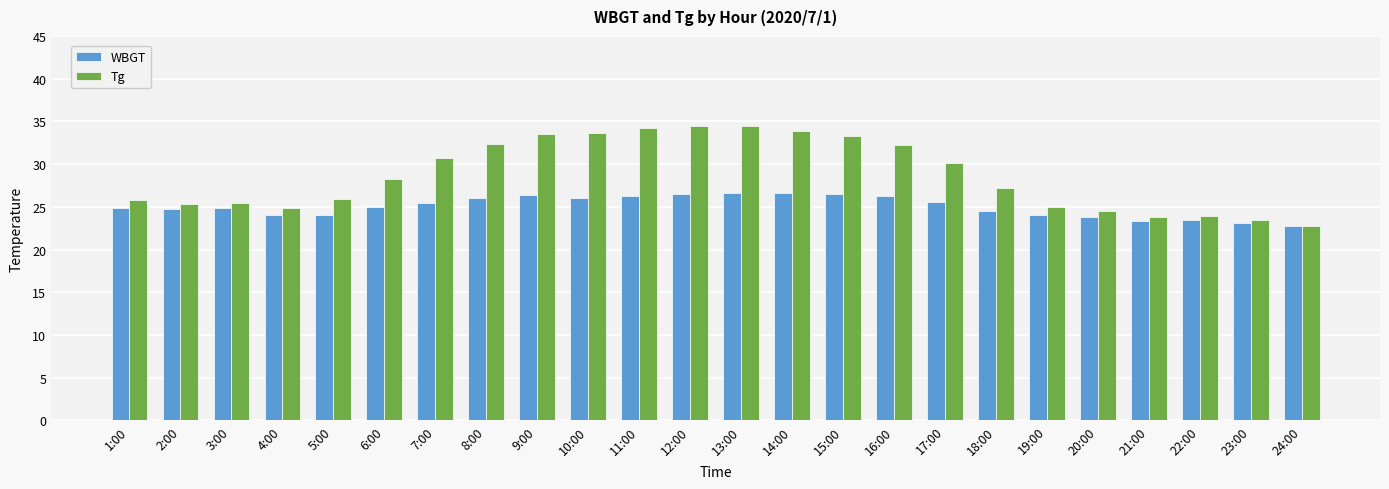

The value of WBGT at 11:00 is 26.3. True or false?

True